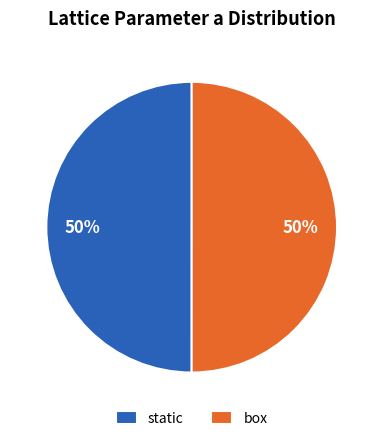

True or false: box accounts for 62% of the total.

False